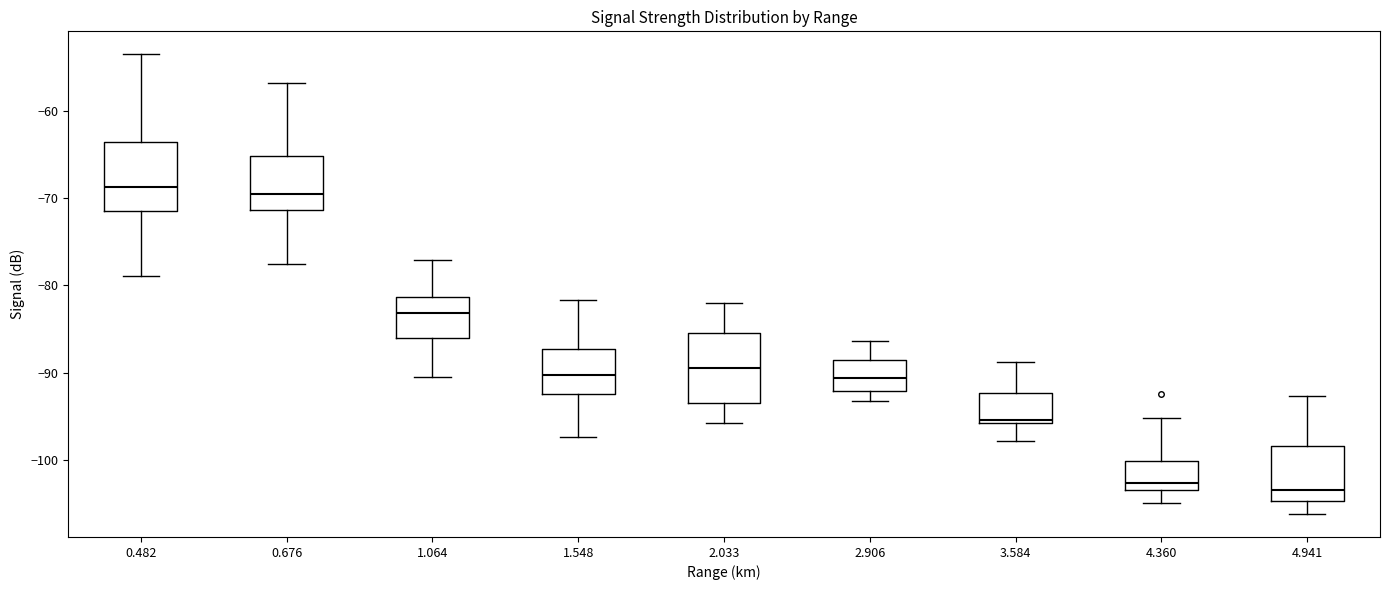

Reading left to right, transcribe this box plot: for each box, give where its median line is, the range the box spans, and where its two whiskers end, as read against the y-axis. The values are not printed on the chart, so give them approximately, as read against the axis.

0.482: median -69, box -71 to -64, whiskers -79 to -53
0.676: median -69, box -71 to -65, whiskers -77 to -57
1.064: median -83, box -86 to -81, whiskers -90 to -77
1.548: median -90, box -92 to -87, whiskers -97 to -82
2.033: median -89, box -93 to -85, whiskers -96 to -82
2.906: median -91, box -92 to -89, whiskers -93 to -86
3.584: median -95, box -96 to -92, whiskers -98 to -89
4.360: median -103 (just above the box's lower edge), box -103 to -100, whiskers -105 to -95
4.941: median -103, box -105 to -98, whiskers -106 to -93